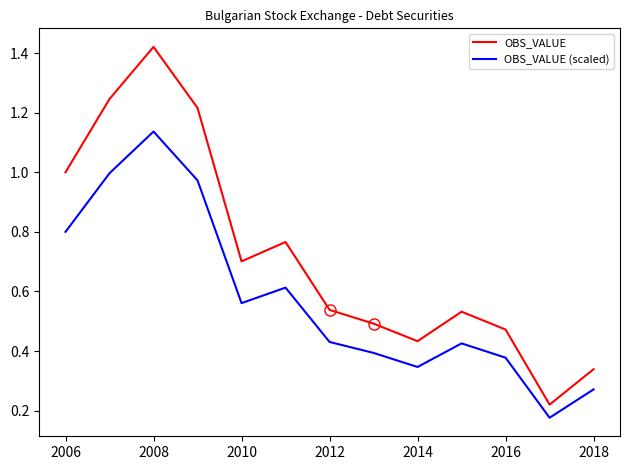

Which series has the largest total across all categories?

OBS_VALUE